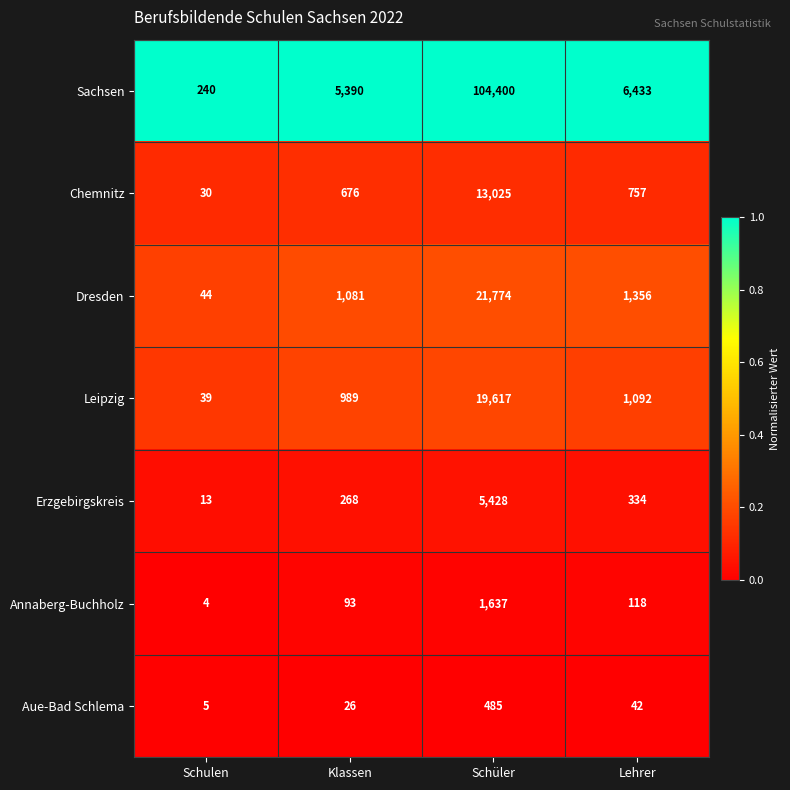

At which category is the sum across all series the highest?

Schüler